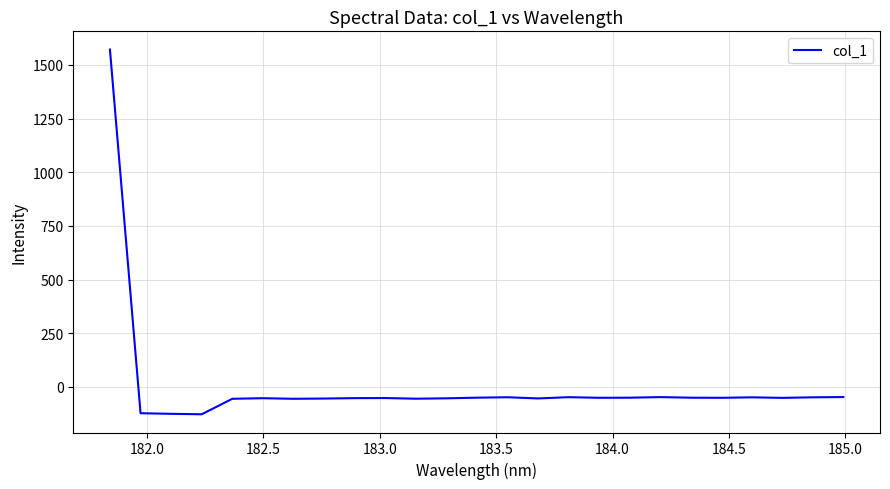

What is the smallest value displayed?

-127.3